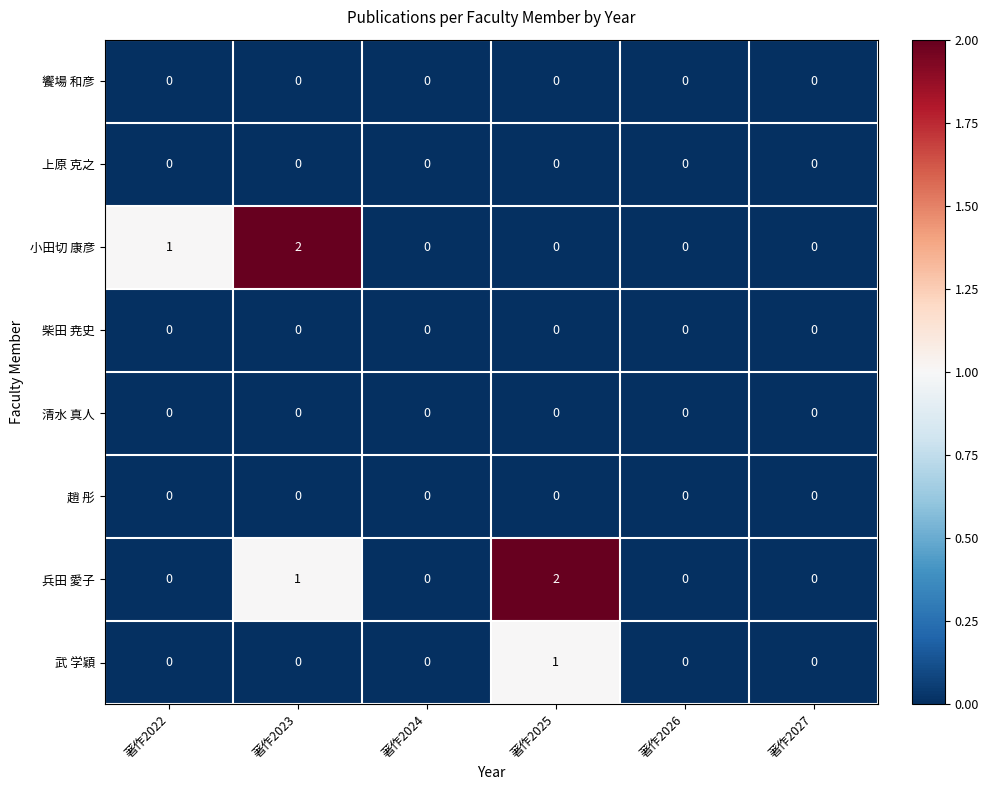

At which label does 小田切 康彦 reach its peak?

著作2023